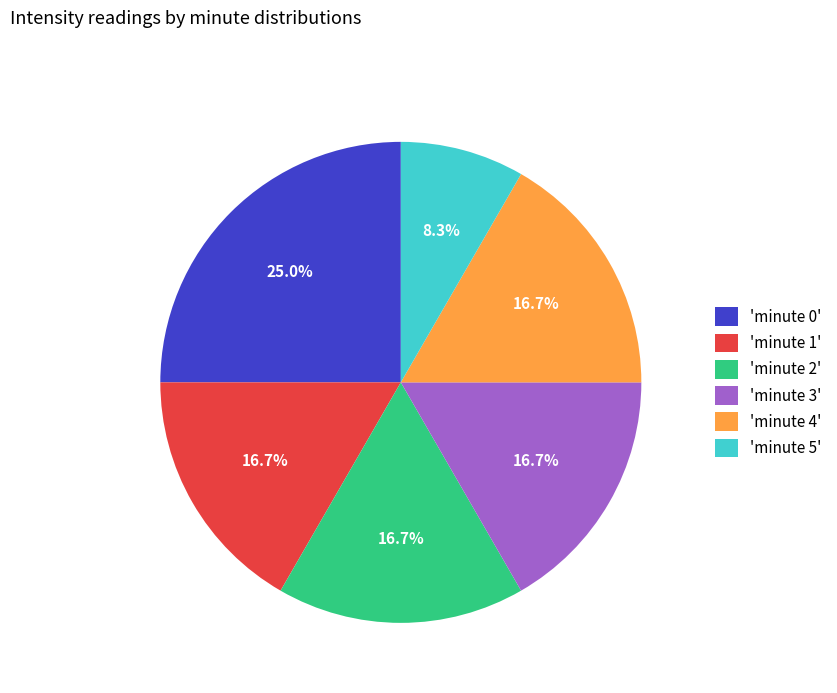

What percentage is NOT represented by 'minute 4'?

83.3%